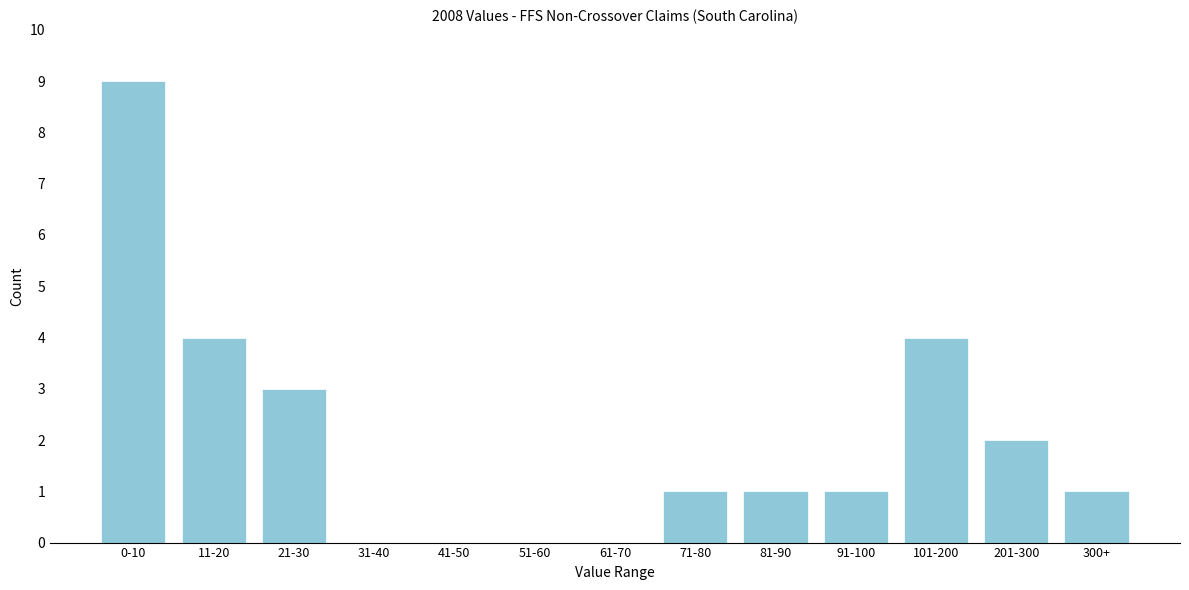

Which has a higher value, 91-100 or 0-10?

0-10